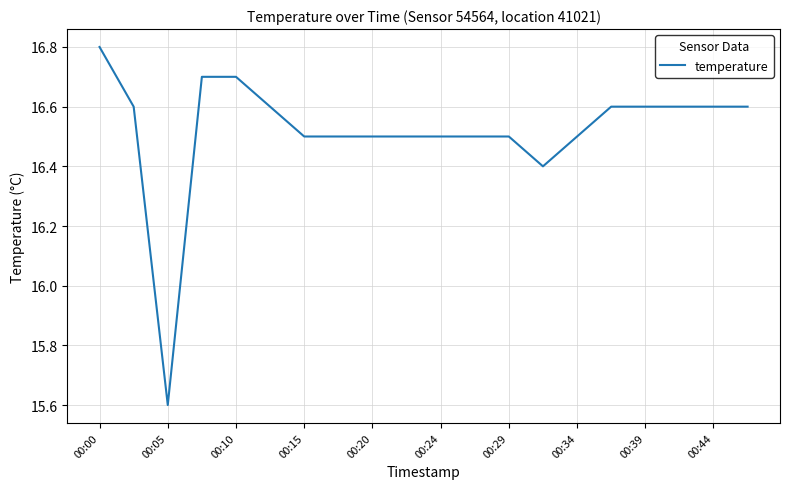

What is the maximum value shown in the chart?

16.8